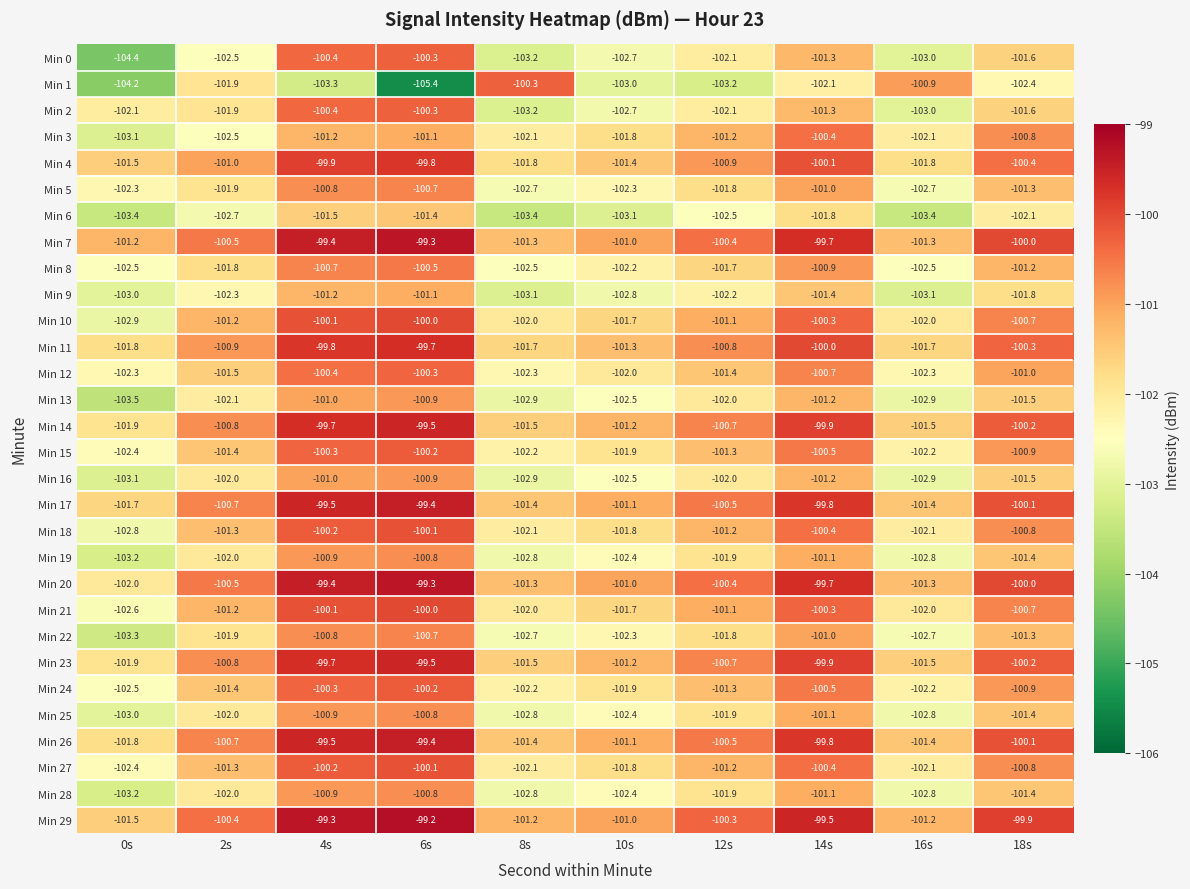

How many data points in Min 29 are less than -100?

6